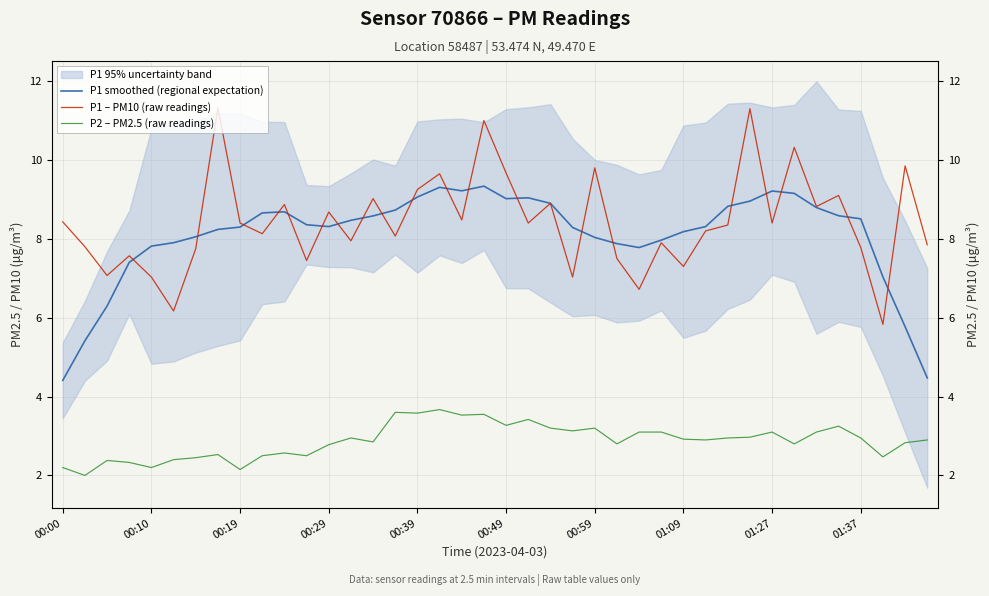

At how many categories does at least one series exceed 7?

40